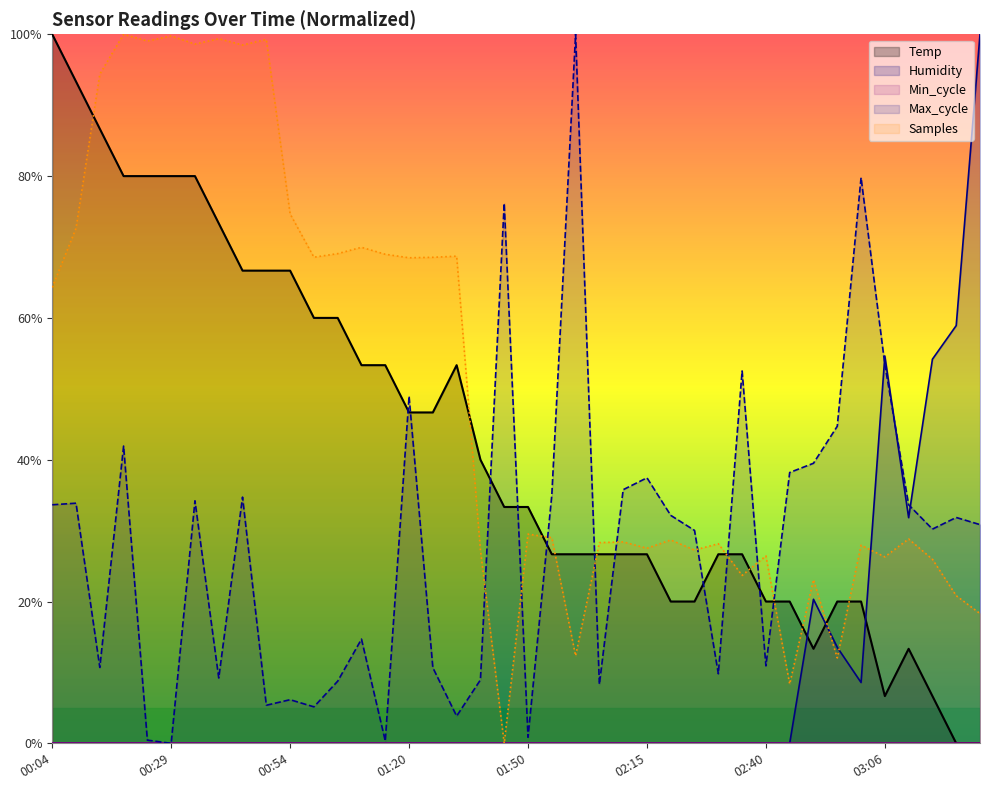

True or false: Humidity has a value of -32.9 at 01:50.

False